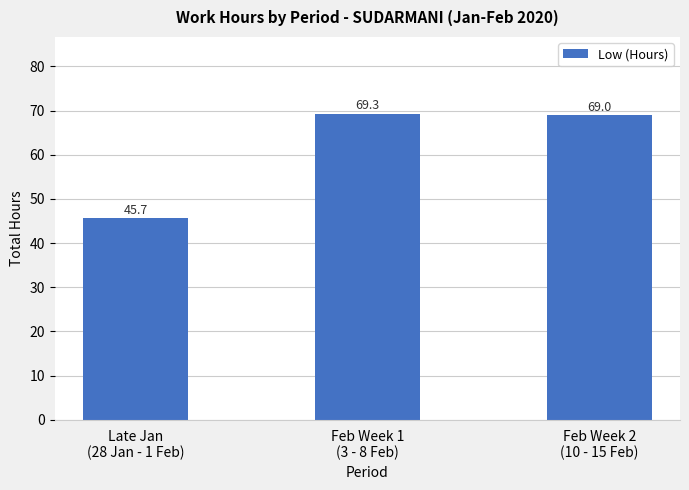

Rank the categories by value from lowest to highest.

Late Jan
(28 Jan - 1 Feb), Feb Week 2
(10 - 15 Feb), Feb Week 1
(3 - 8 Feb)